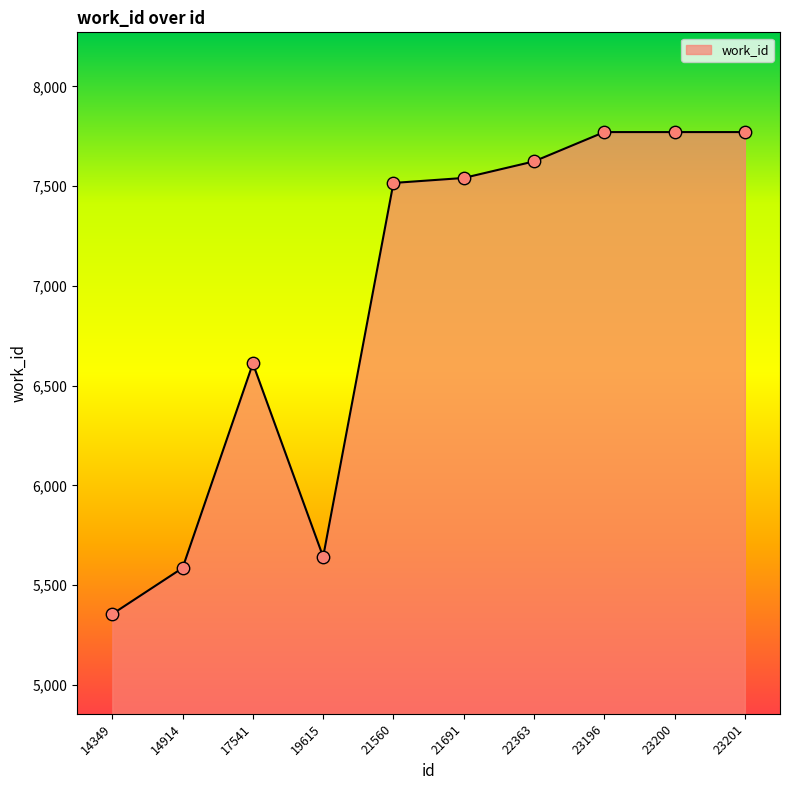

Which has a higher value, 21560 or 17541?

21560